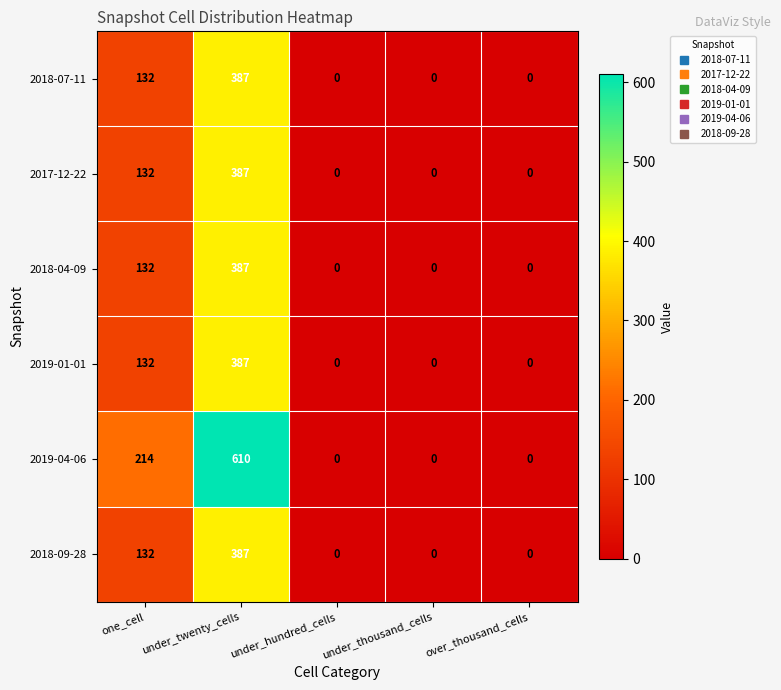

How many 2019-04-06 values are between 0 and 214?

4